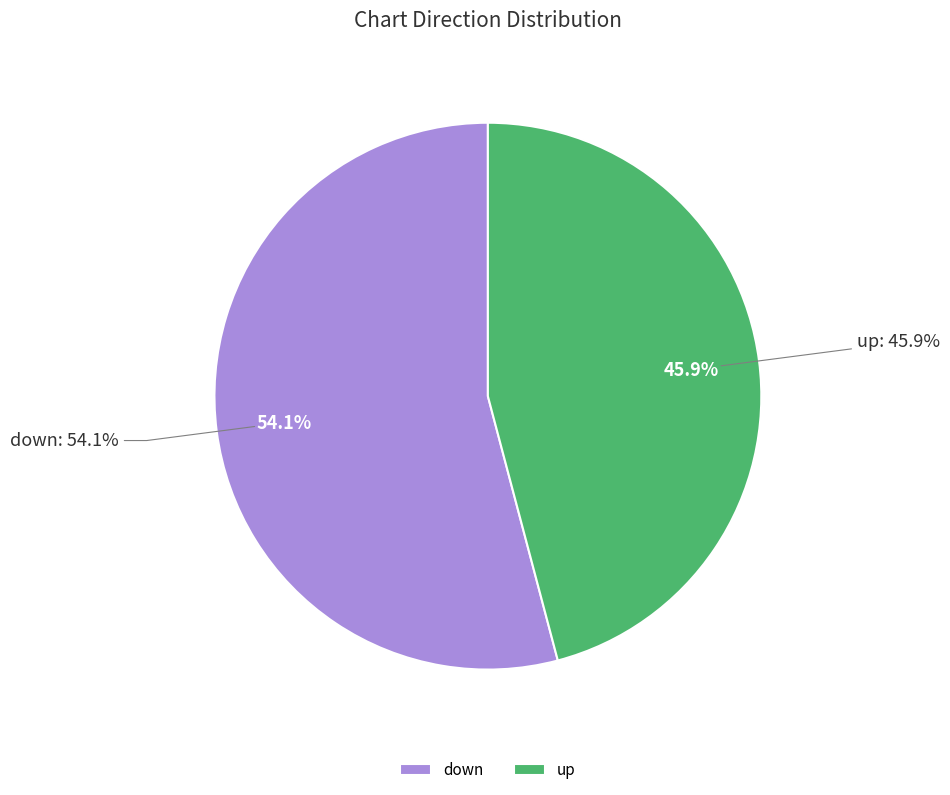

Which has a higher value, down or up?

down